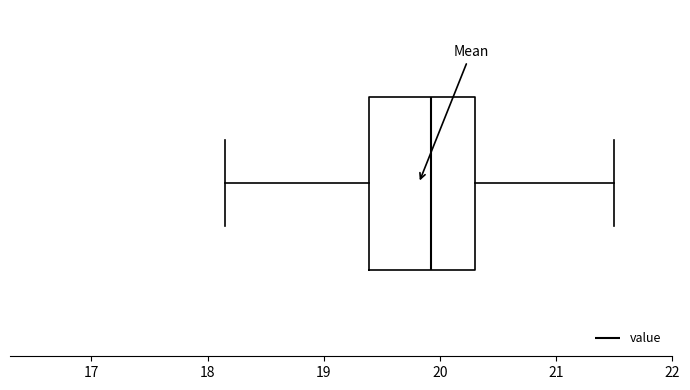

Read this box plot against the x-axis: the position of the median line, the range covered by the box, and the ends of both whiskers. The values are not printed on the chart, so give them approximately, as read against the axis.

median 19.9, box 19.4 to 20.3, whiskers 18.2 to 21.5